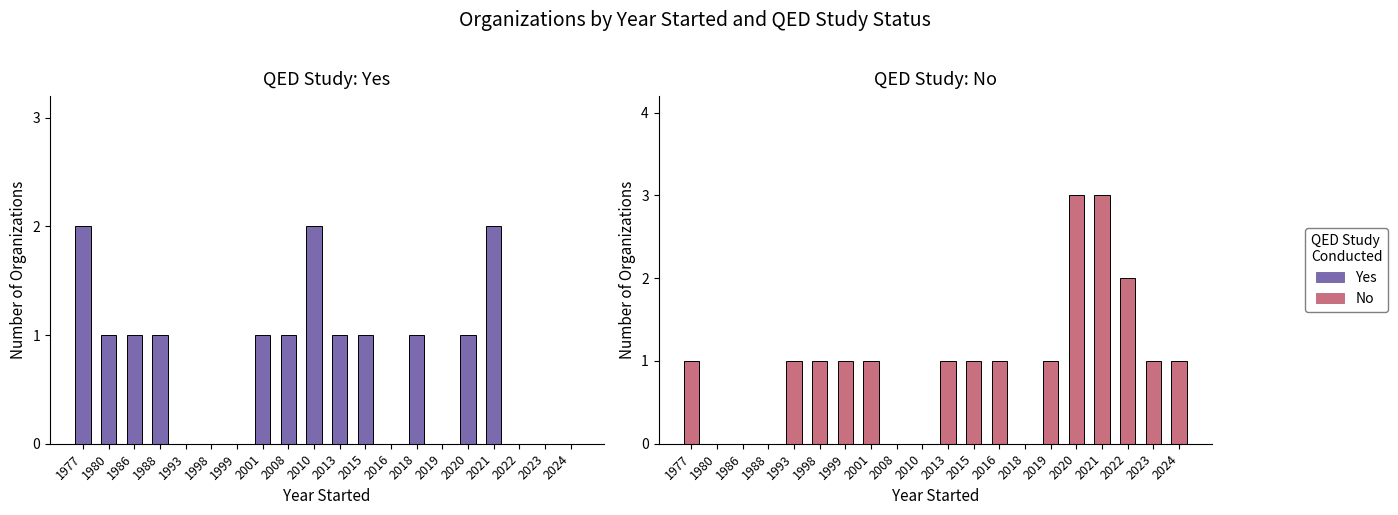

At which category is the sum across all series the highest?

2021